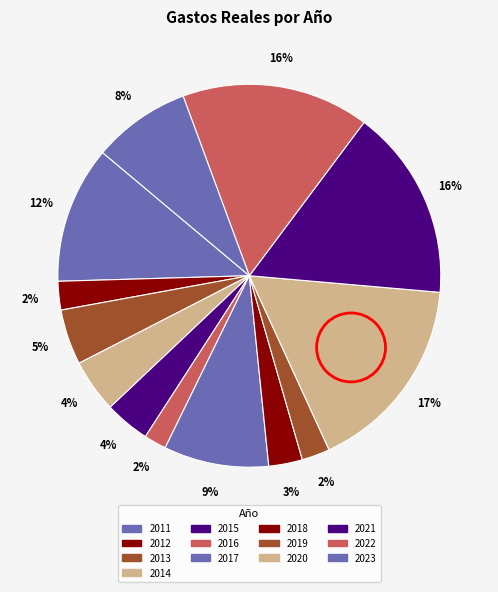

Count the number of slices in the pie.

13